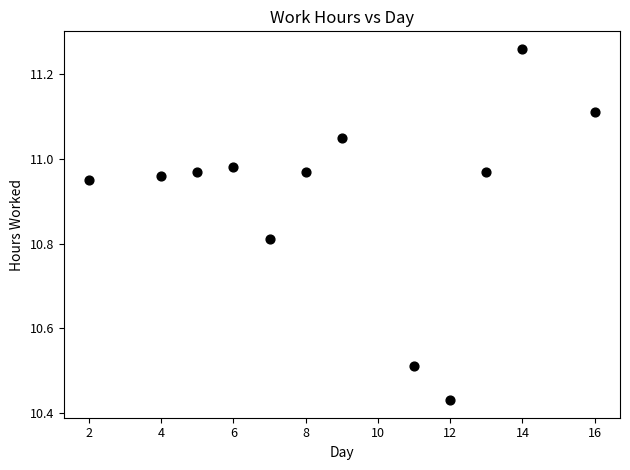

What is the range of Y values (max minus min)?

0.8